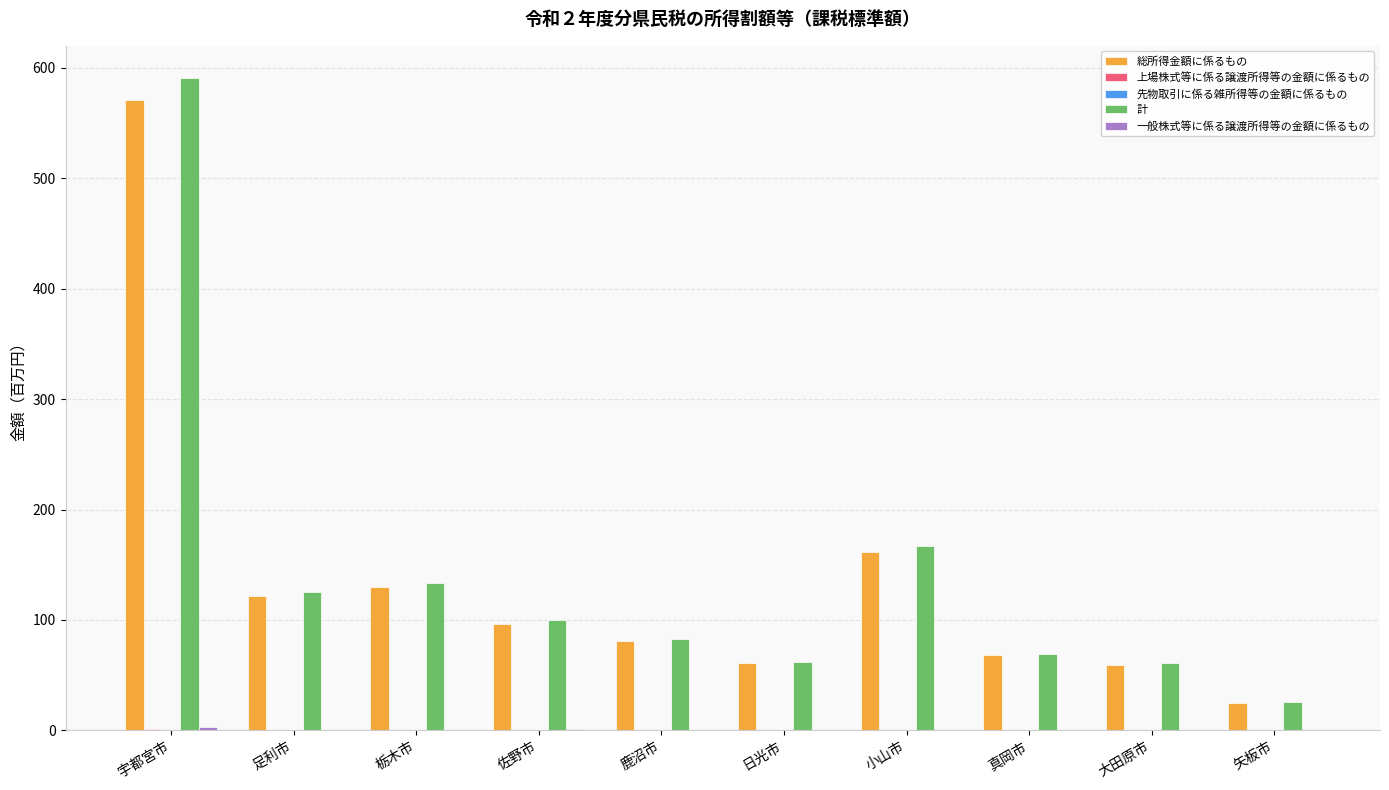

What is the highest value of the 総所得金額に係るもの series?

571.2